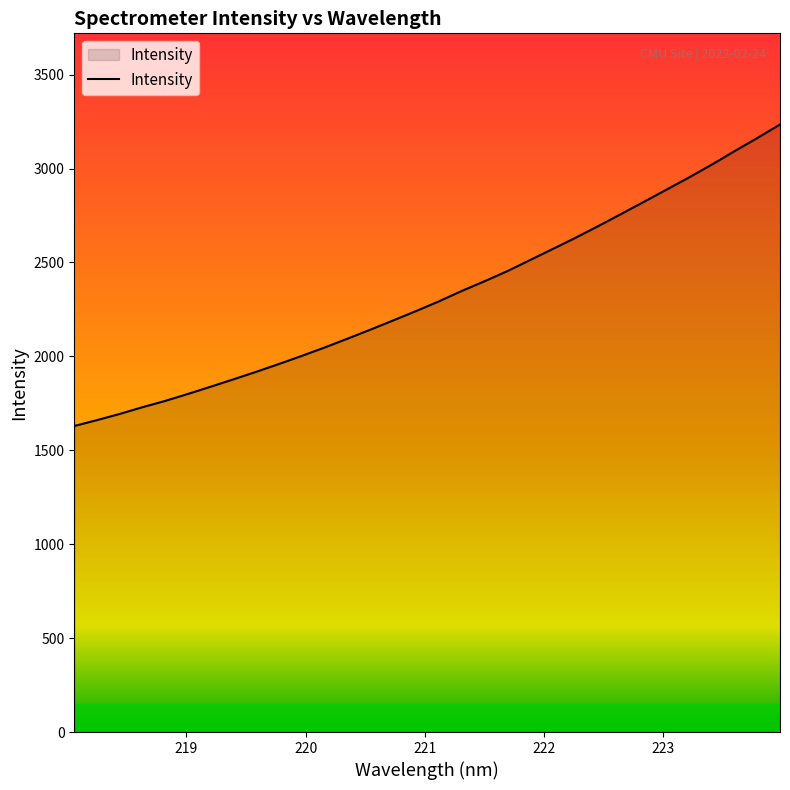

What is the maximum value shown in the chart?

3234.8